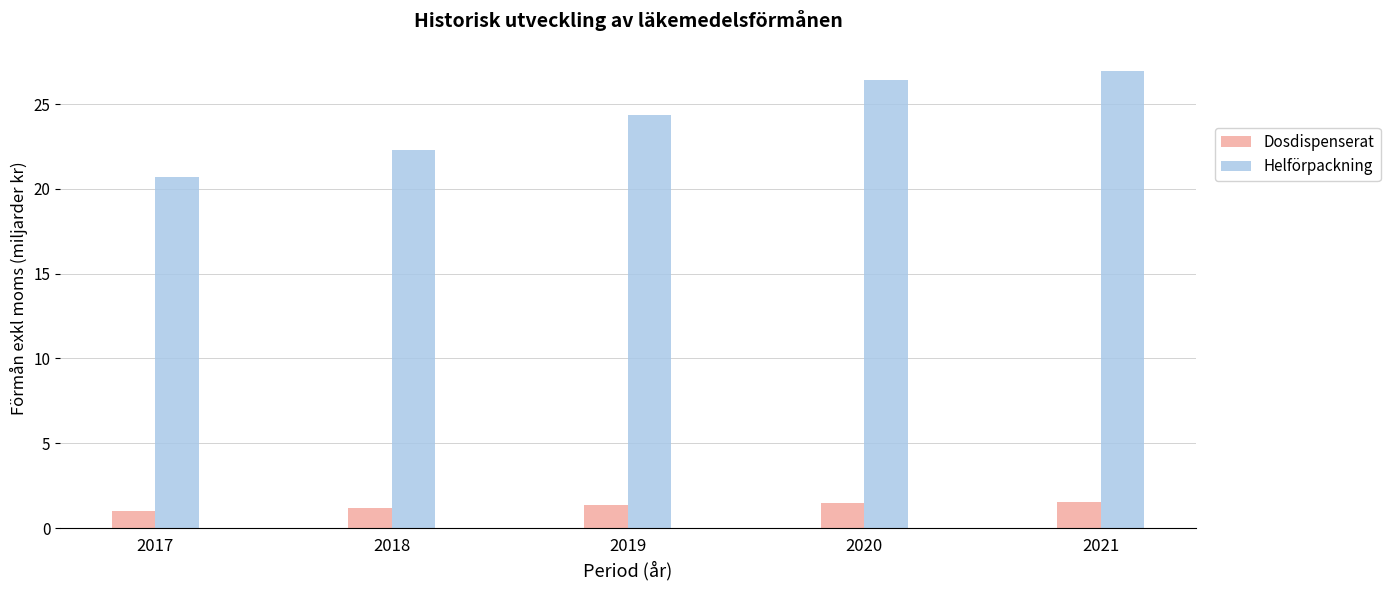

Is it true that Helförpackning equals 26.4 at 2020?

True